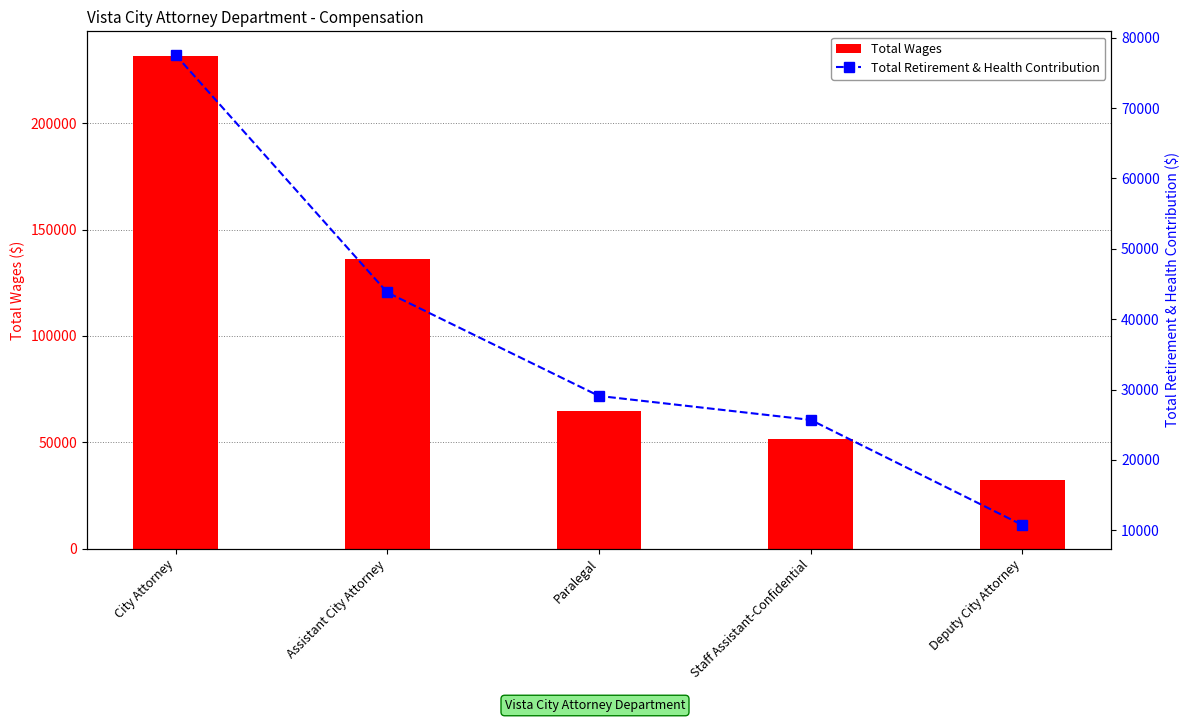

Is the value of Total Retirement & Health Contribution at Staff Assistant-Confidential greater than the value of Total Wages at Paralegal?

No